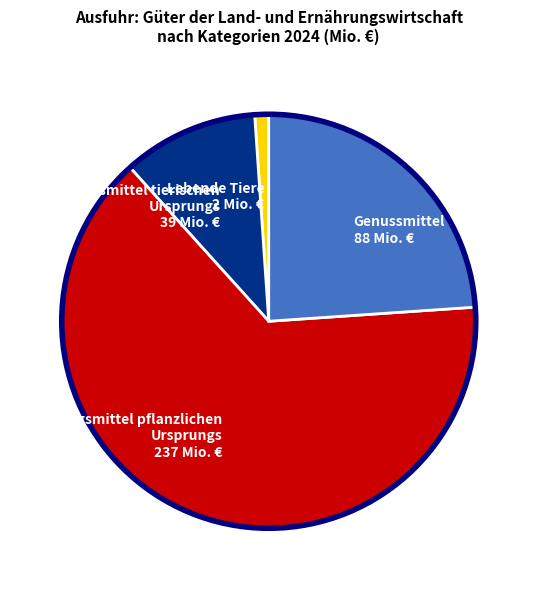

Which has a higher value, Nahrungsmittel tierischen Ursprungs or Nahrungsmittel pflanzlichen Ursprungs?

Nahrungsmittel pflanzlichen Ursprungs